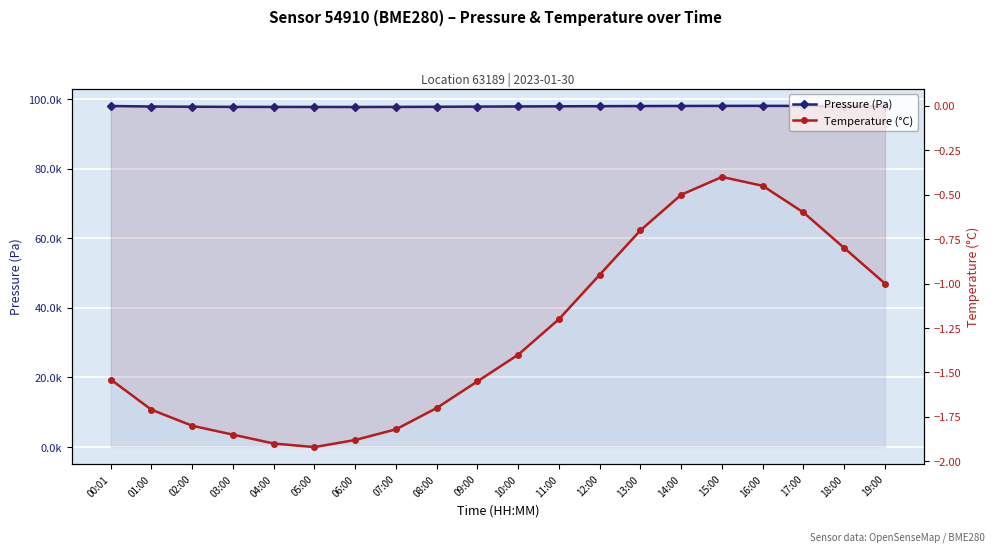

What is the average value of the Pressure (Pa) series?

97911.6